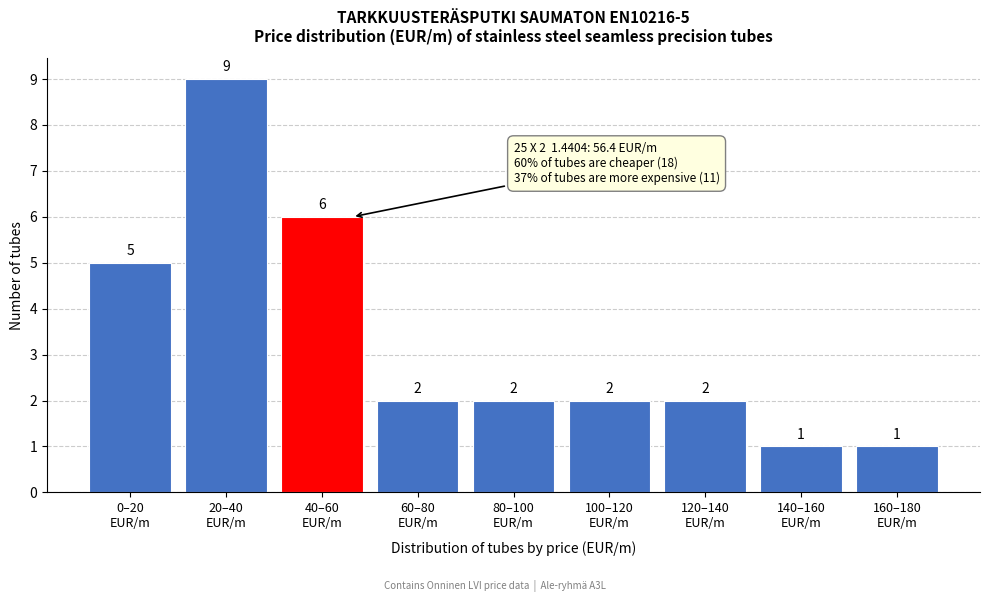

Reading left to right, list all the values displayed in this chart.

5	9	6	2	2	2	2	1	1